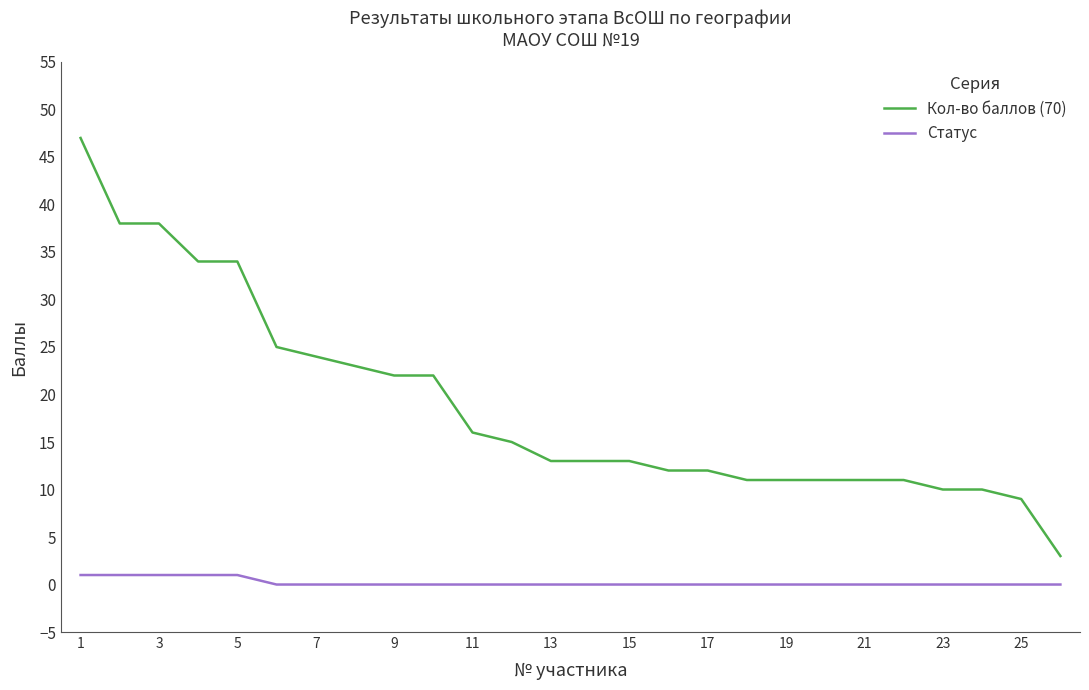

Rank the series by their maximum value, from highest to lowest.

Кол-во баллов (70), Статус